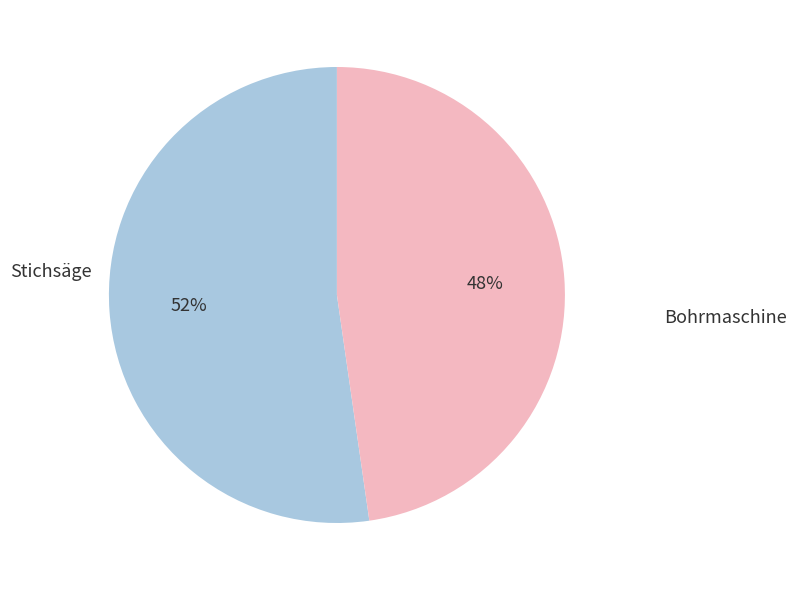

To the nearest percent, what is the average slice percentage?

50%